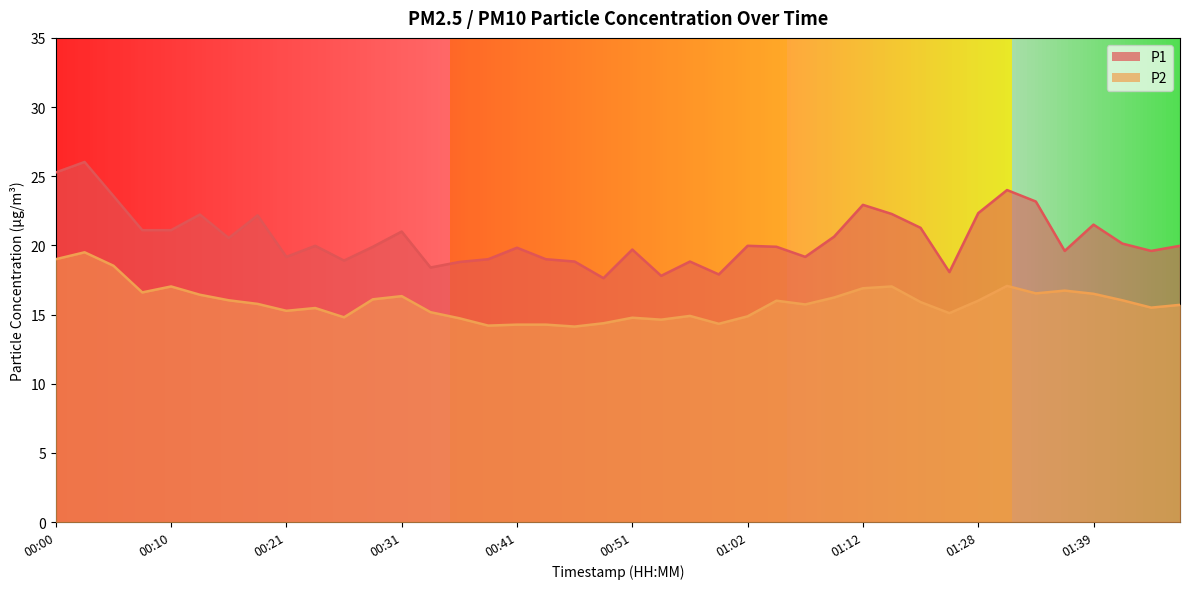

What is the difference between the highest and lowest values at 00:10?

4.1